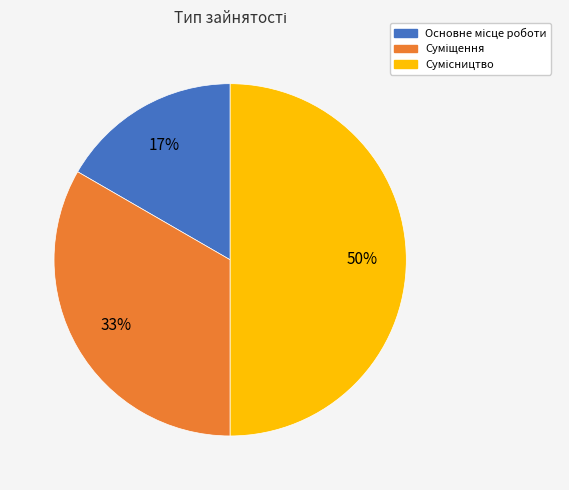

How many slices are in this pie chart?

3